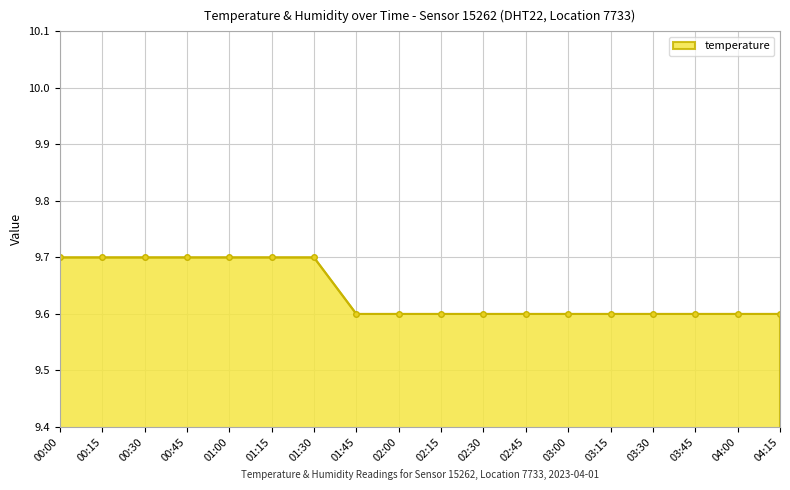

Approximately how many times larger is the value at 00:00 compared to 02:00?

1.0